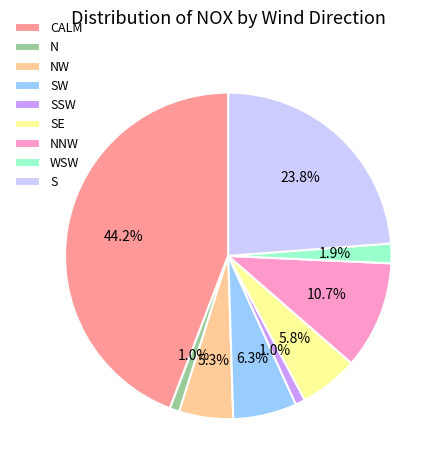

To the nearest percent, what portion does SSW represent?

1%